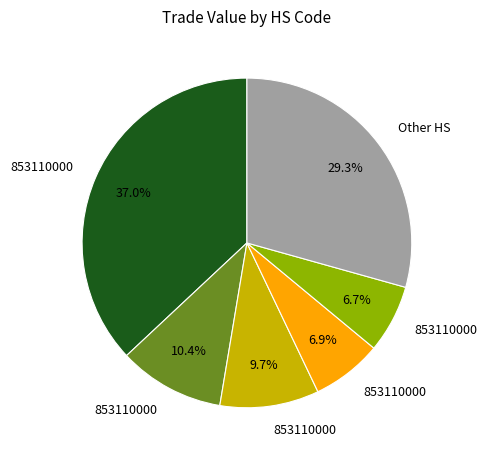

Is there a majority slice in this chart?

No